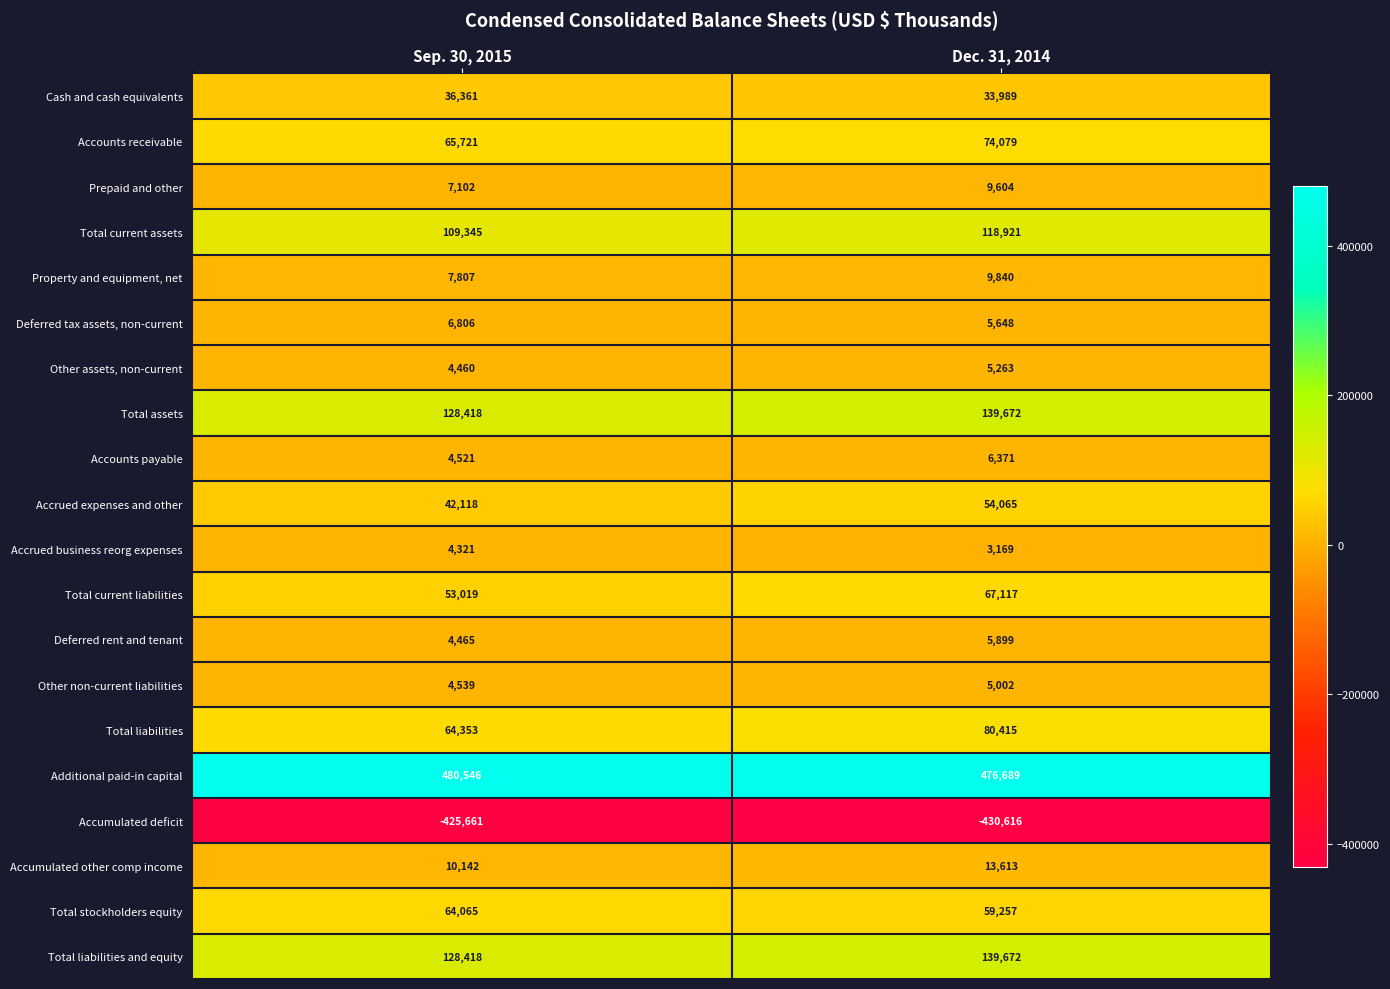

Which series has the widest spread of values?

Total liabilities